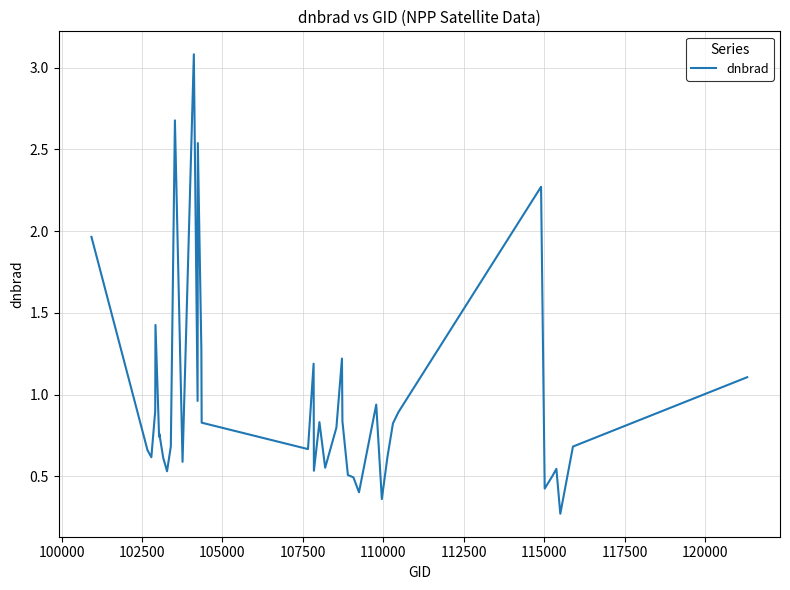

What is the smallest value displayed?

0.3